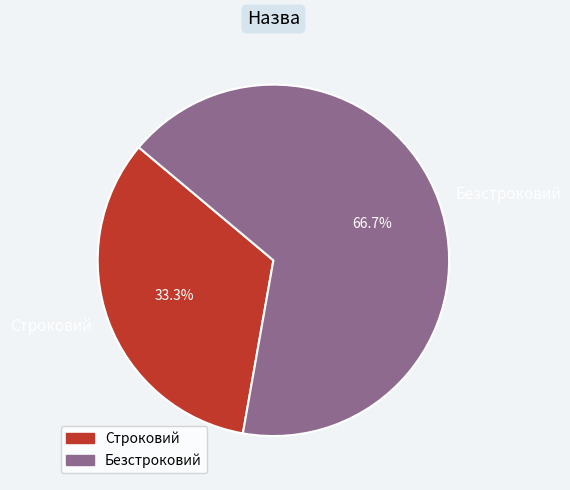

Rank the categories by value from highest to lowest.

Безстроковий, Строковий